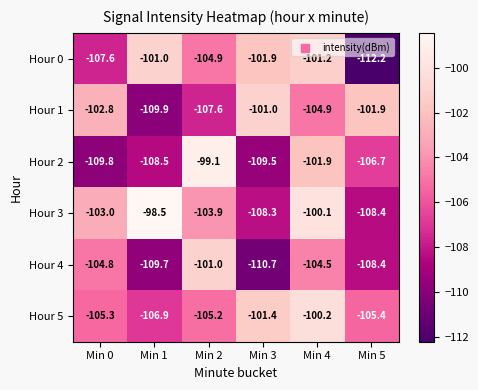

Is the value of Hour 3 at Min 0 greater than the value of Hour 2 at Min 2?

No